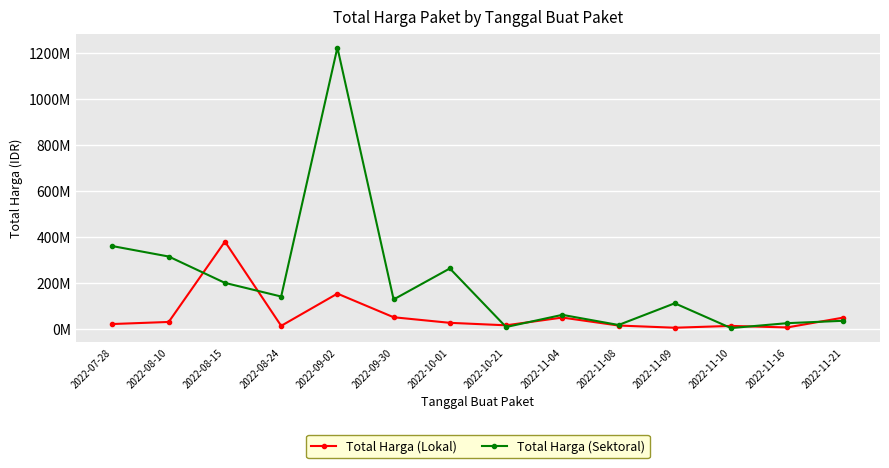

At how many categories does at least one series exceed 243487802?

5